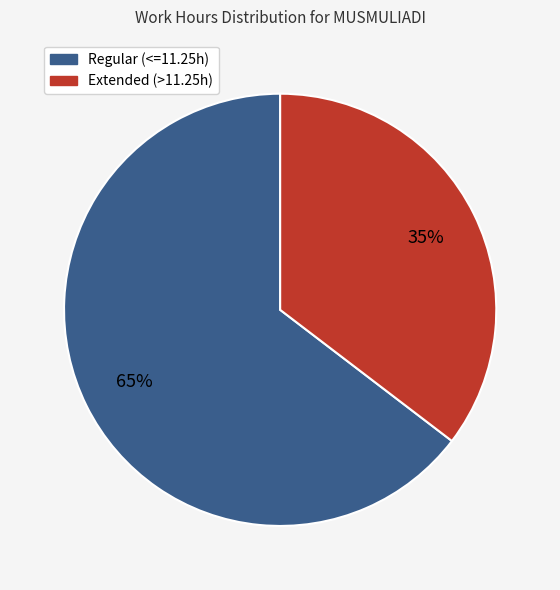

To the nearest percent, what is the average slice percentage?

50%